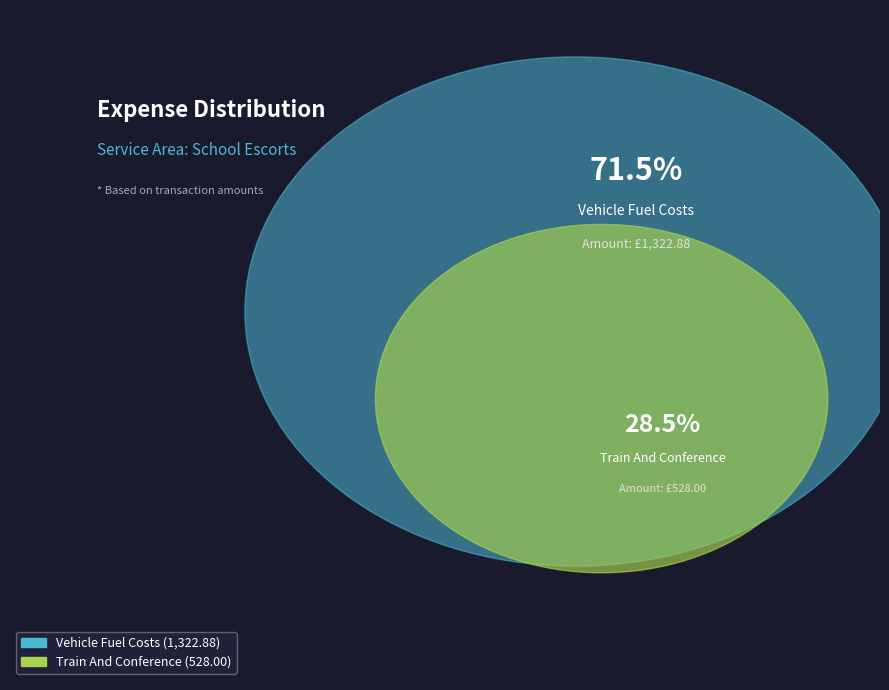

How many slices are in this pie chart?

2